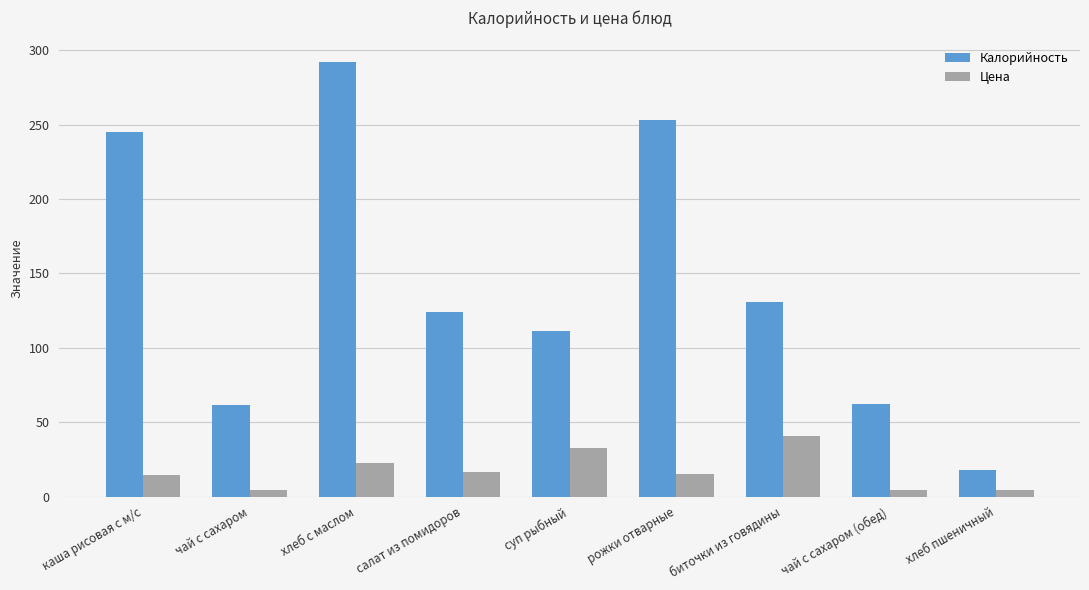

The Цена series shows 15.1 at рожки отварные. True or false?

True